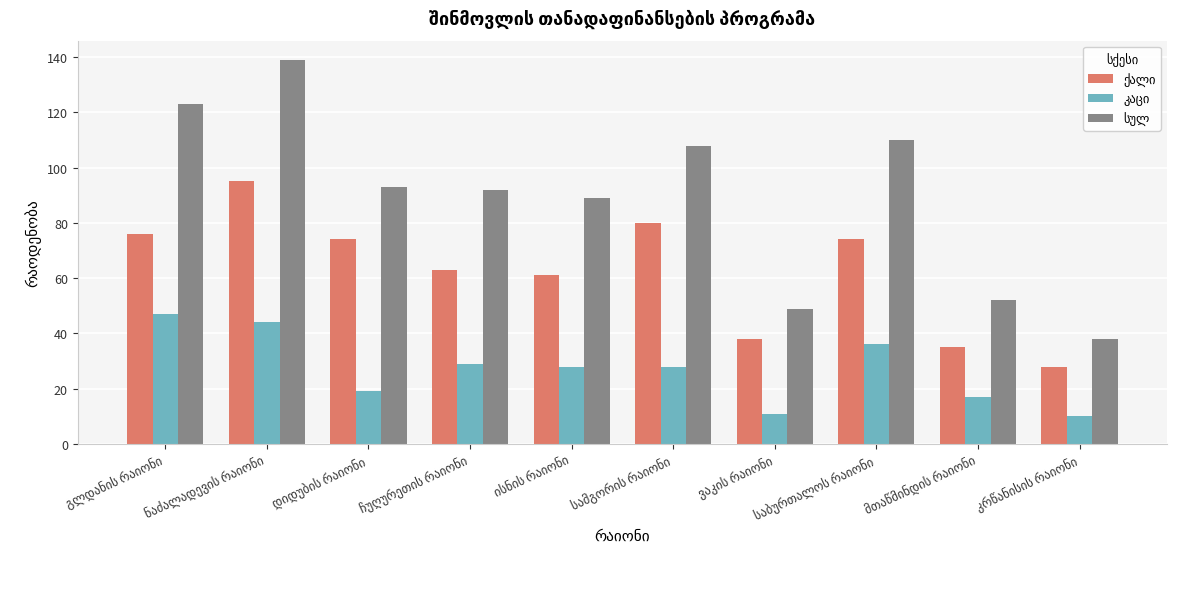

How many groups of bars are there?

10